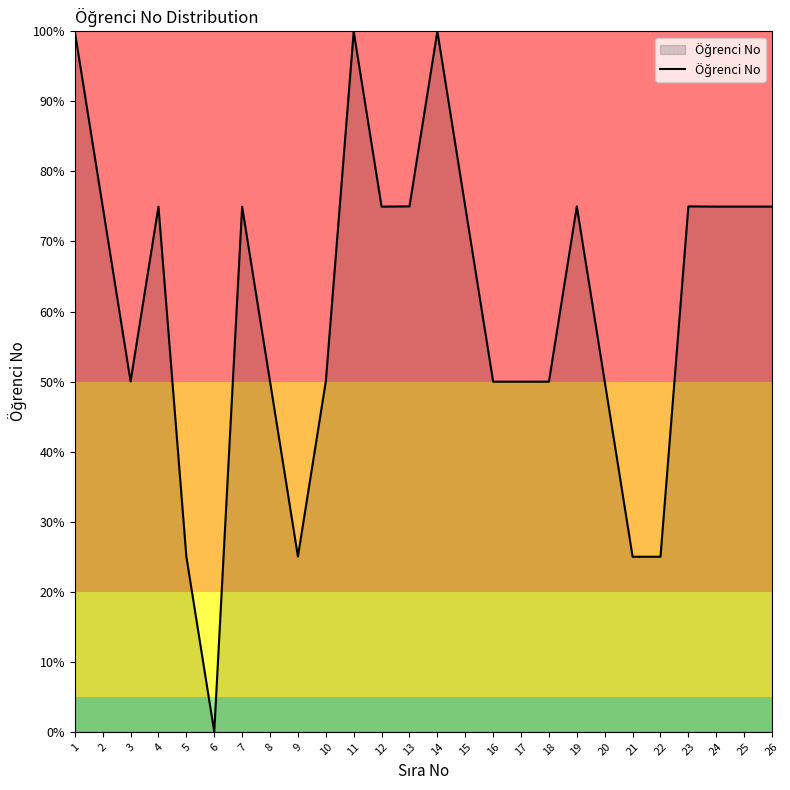

Which category has the lowest value across all series?

6